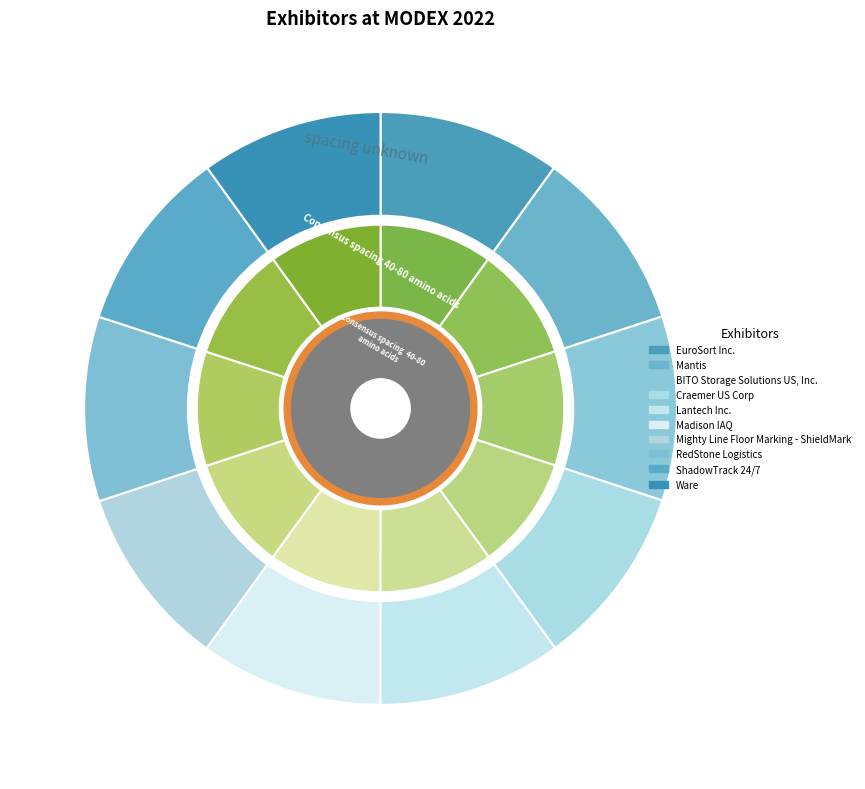

To the nearest percent, what is the average slice percentage?

10%